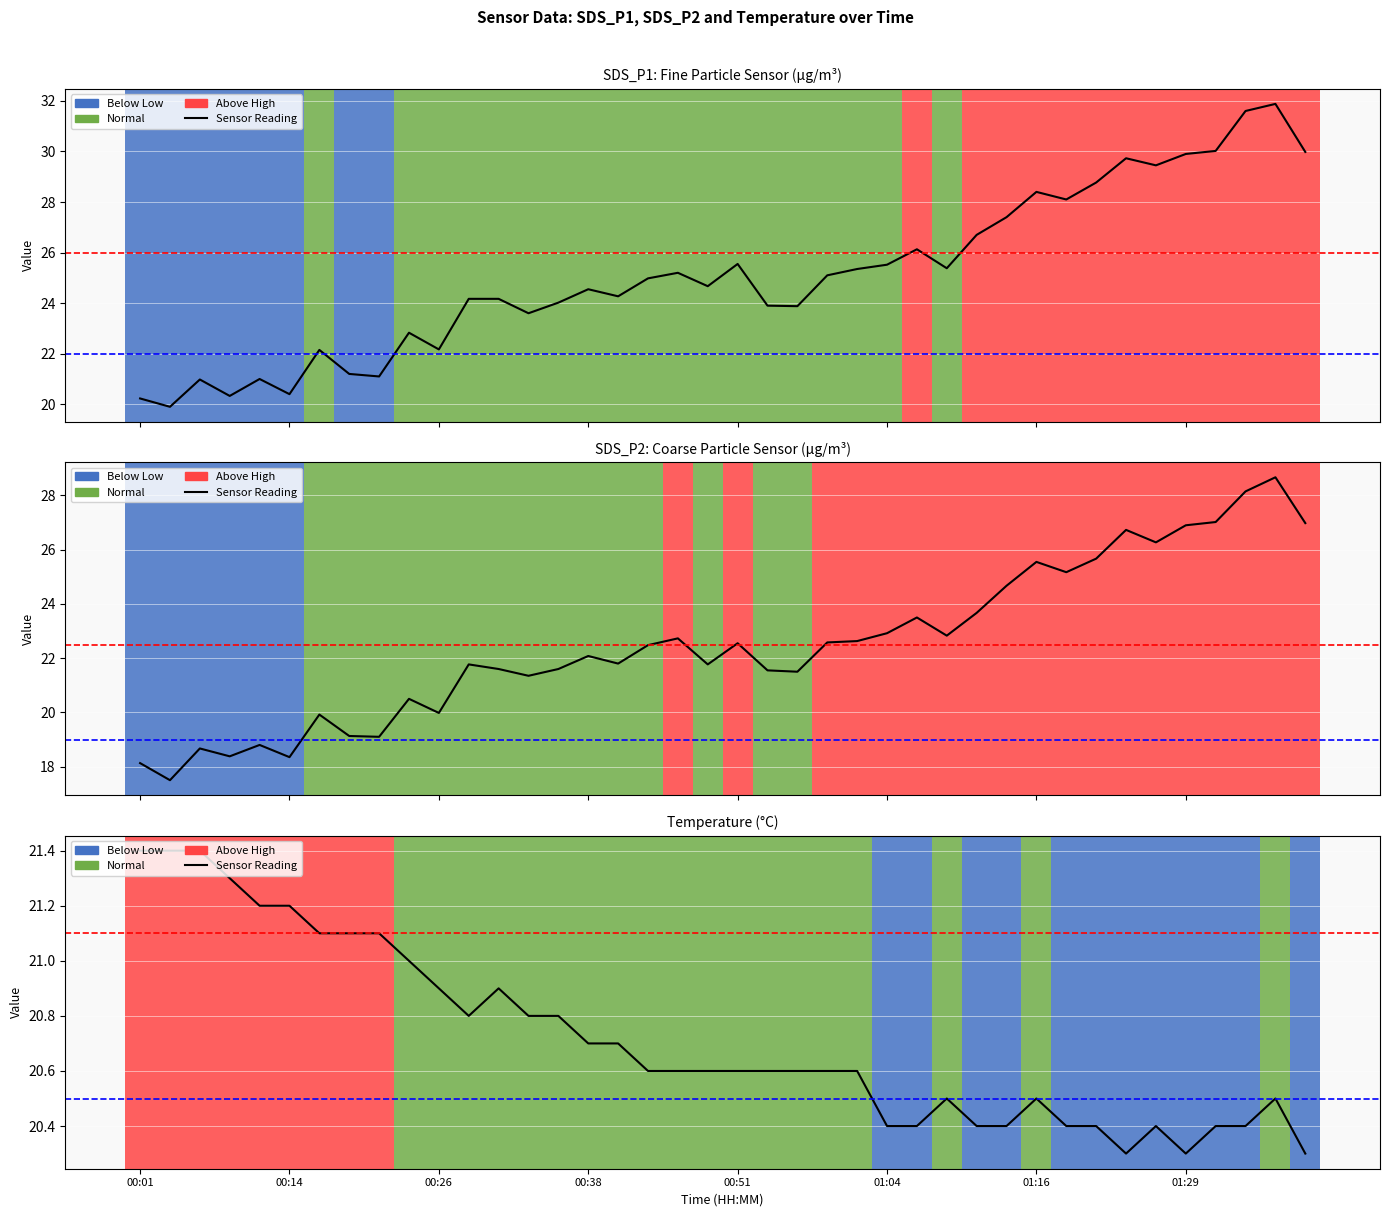

What is the value of the SDS_P2 point at the 15th from the left?

21.6